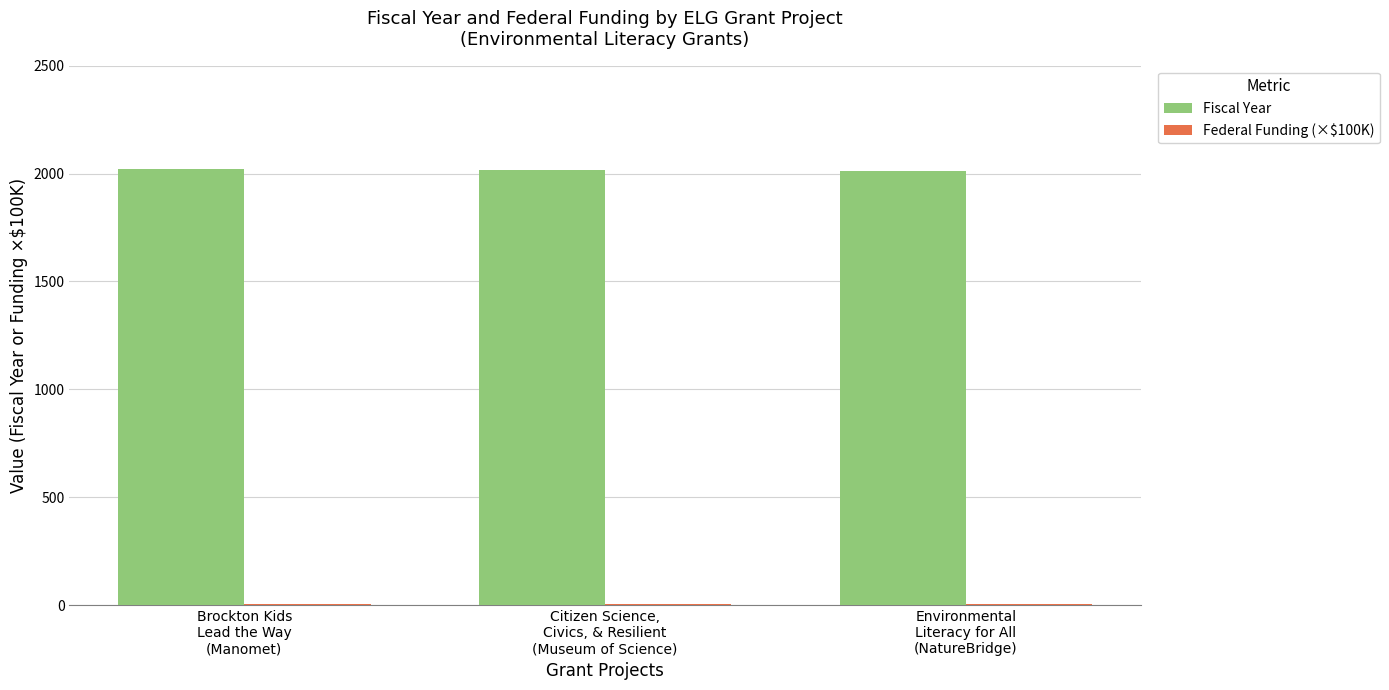

Count the number of data series in this chart.

2